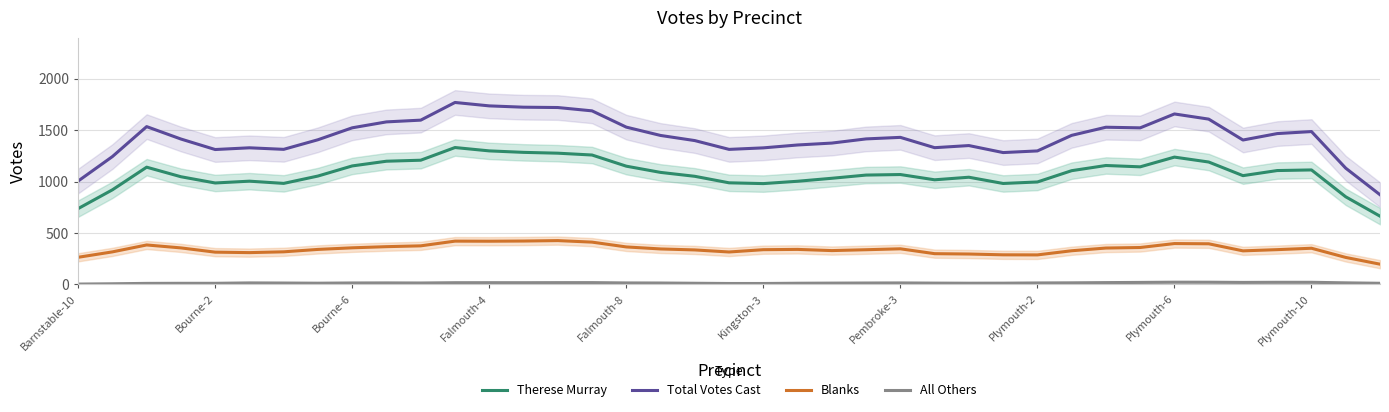

Is it true that Therese Murray equals 664.6 at 38?

True